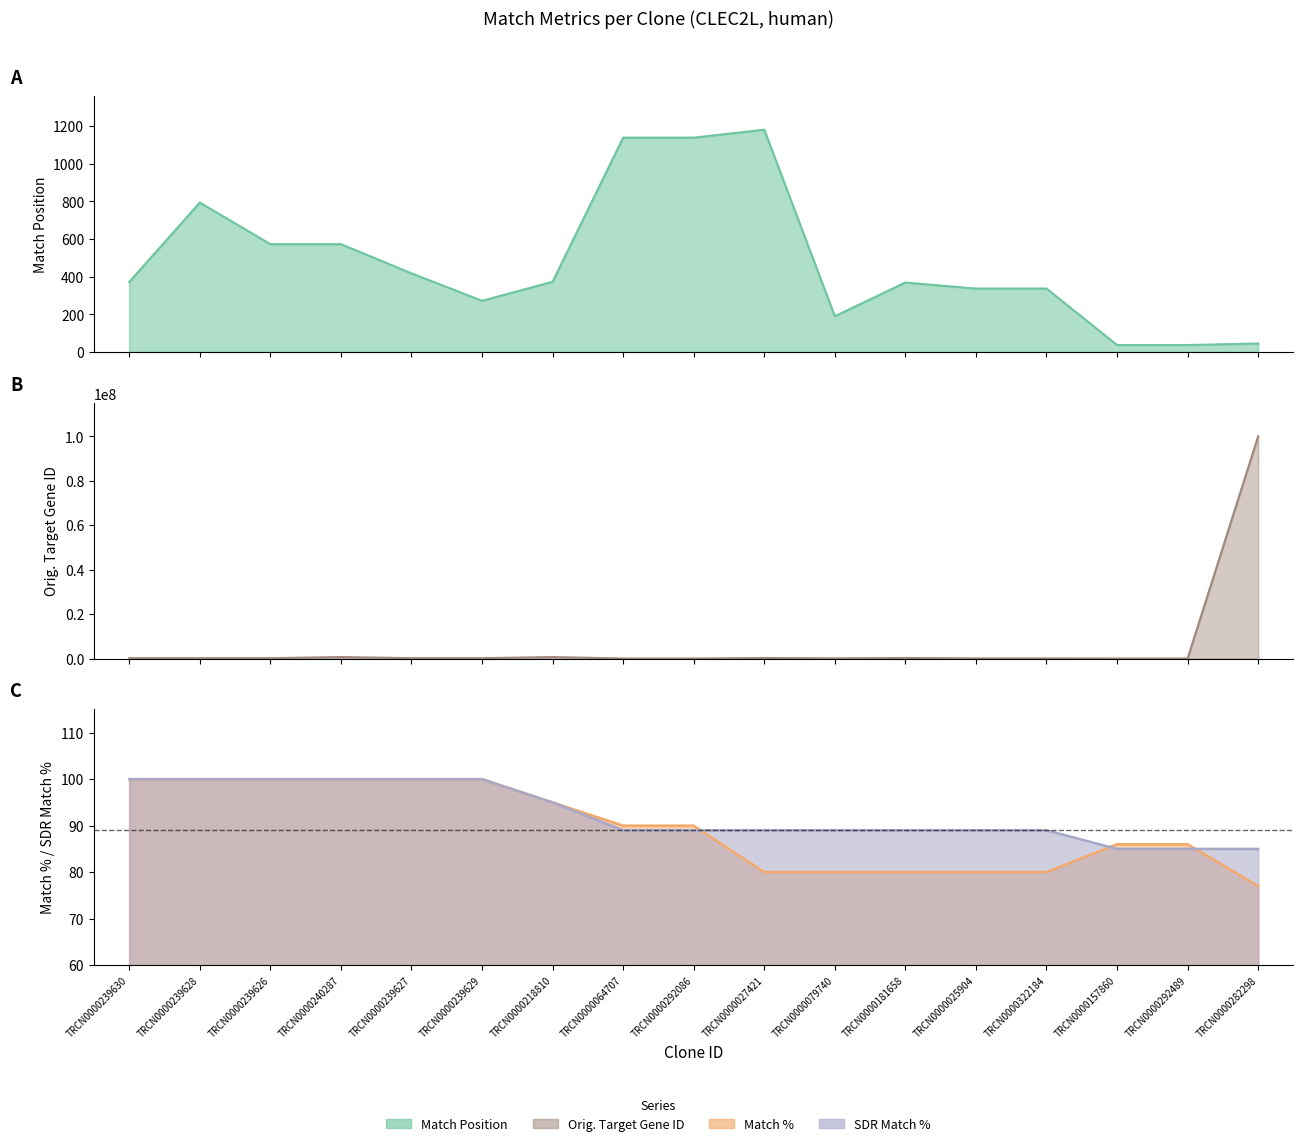

What is the label of the 13th point from the left?

TRCN0000025904